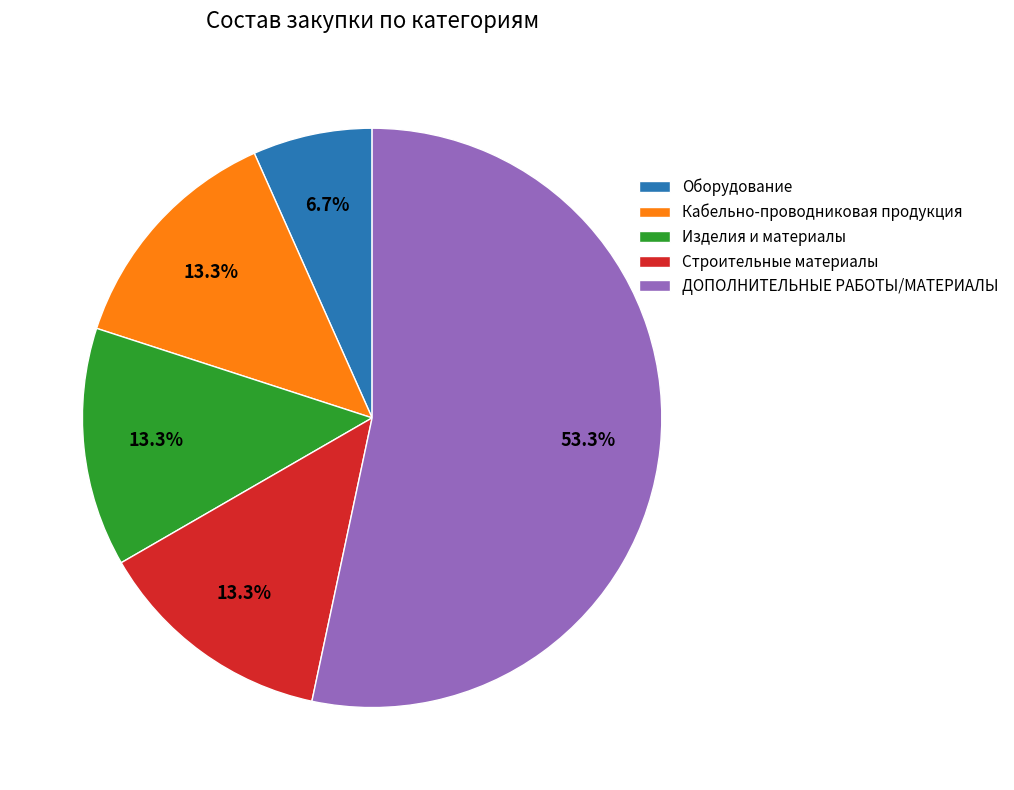

What is the ratio of the value at Строительные материалы to the value at Изделия и материалы?

1.0